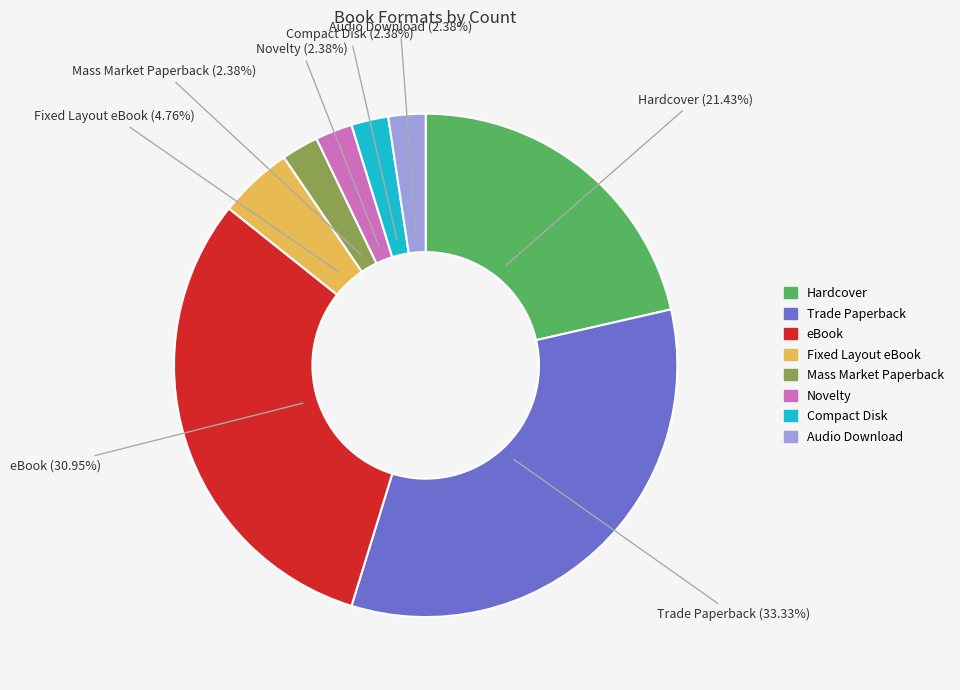

What percentage is NOT represented by Mass Market Paperback?

97.6%